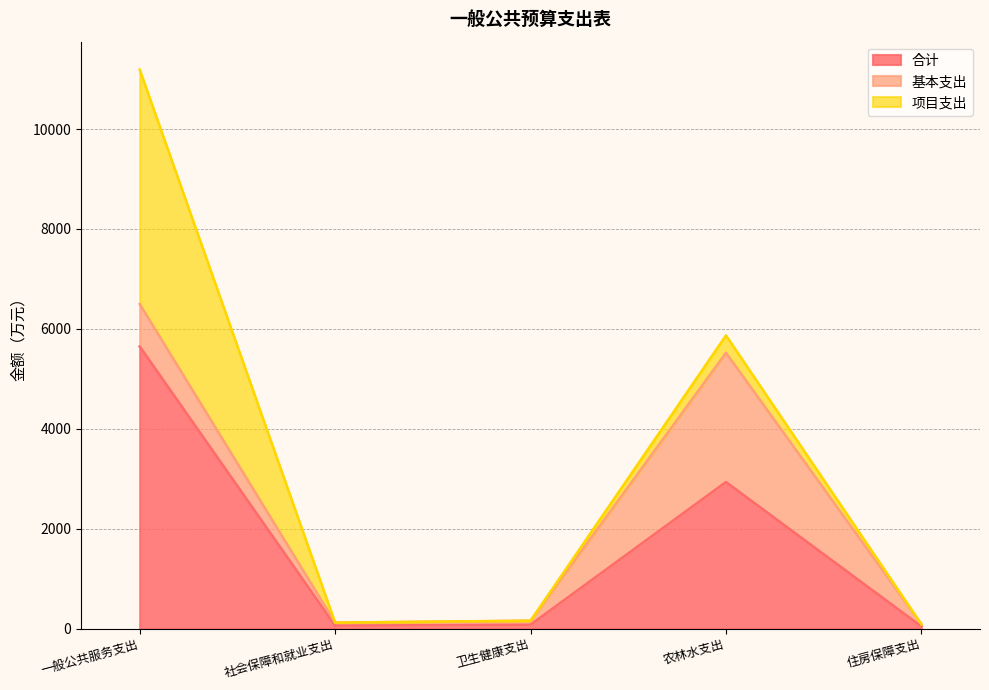

How many interior local peaks does the 基本支出 series have?

1